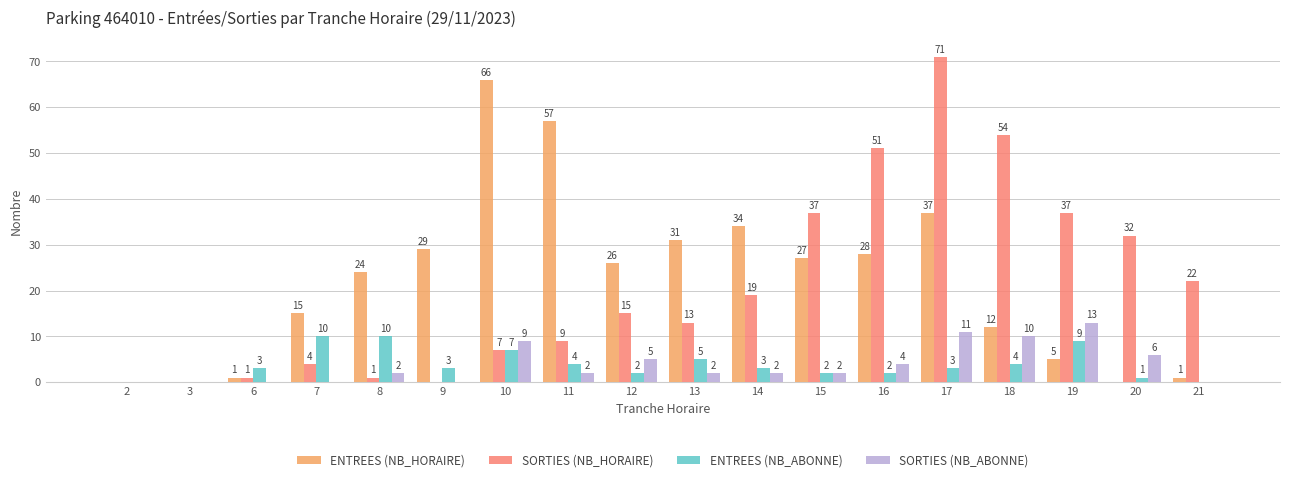

Are the bars grouped side by side (vs. stacked)?

Yes